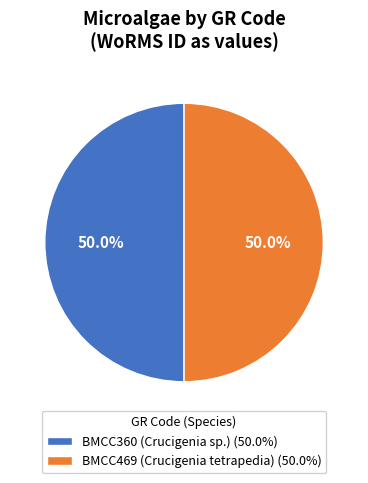

To the nearest percent, what percentage of the pie is BMCC469 (Crucigenia tetrapedia)?

50%